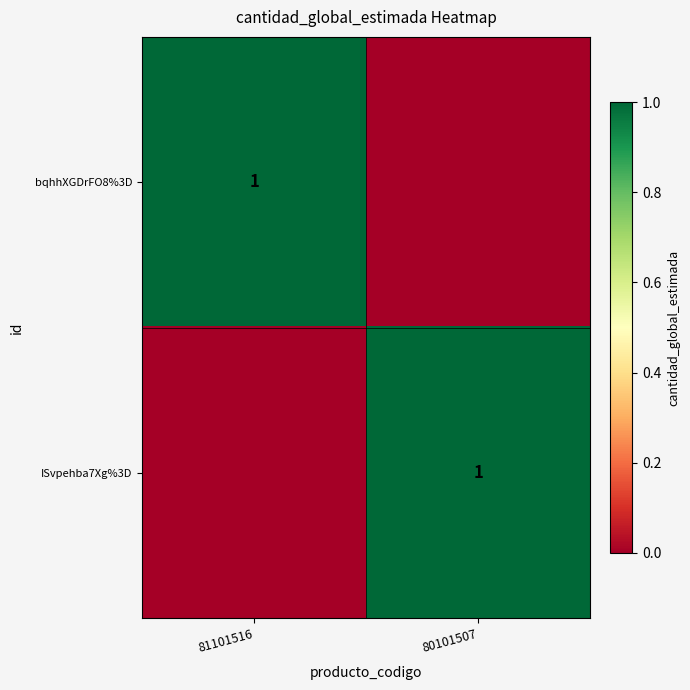

What is the spread (max minus min) of values at 81101516?

1